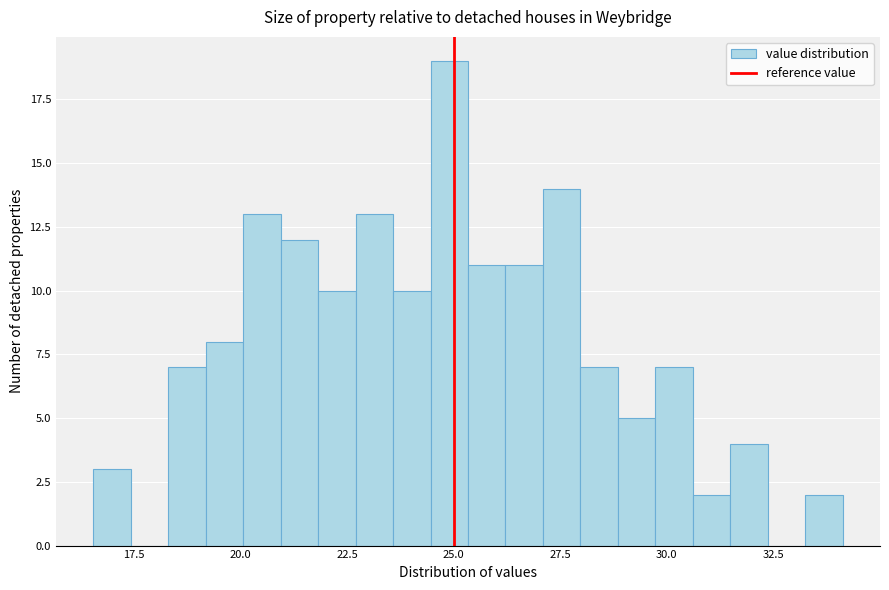

Around what value on the x-axis is the tallest bar? Give the approximate position of its centre, as read against the axis.

25.0